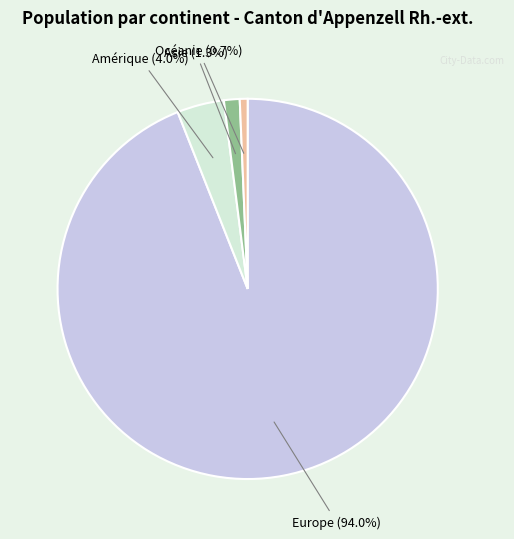

True or false: Europe accounts for 94% of the total.

True